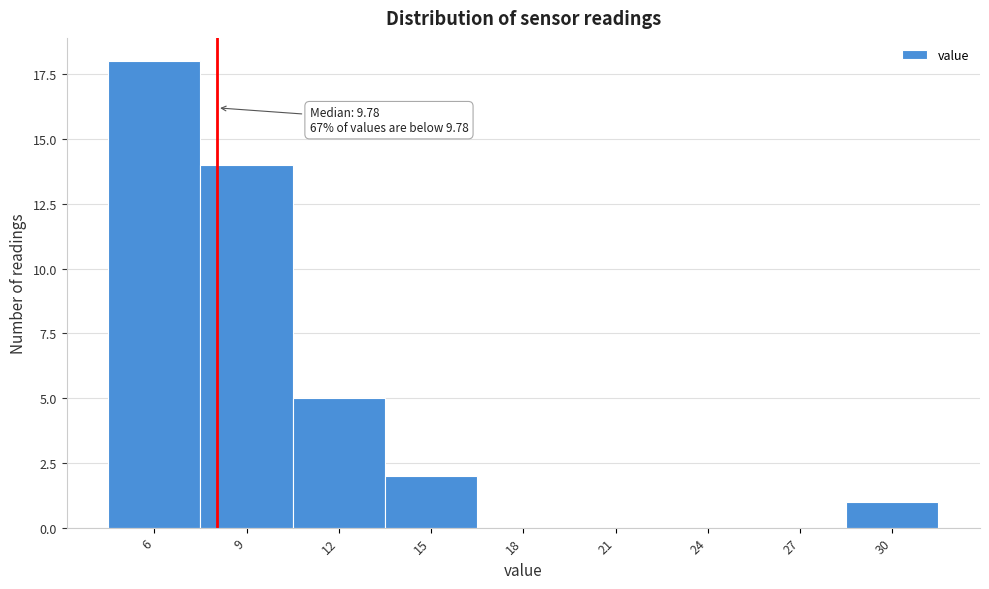

Reading left to right, list all the values displayed in this chart.

6=18	9=14	12=5	15=2	18=0	21=0	24=0	27=0	30=1